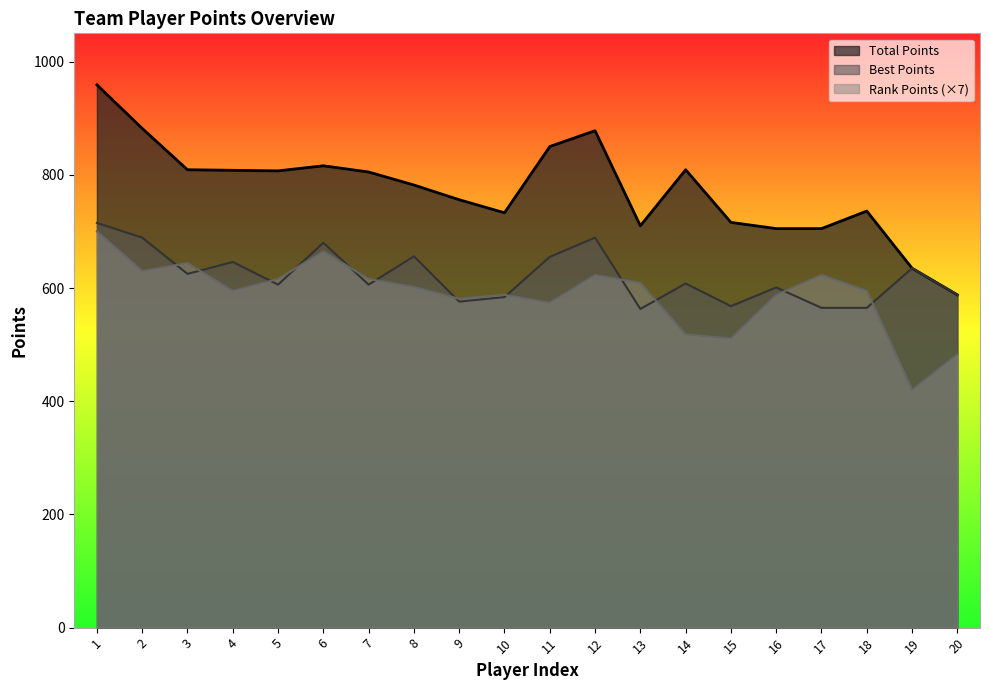

Which series changed the most between 2 and 9?

Total Points